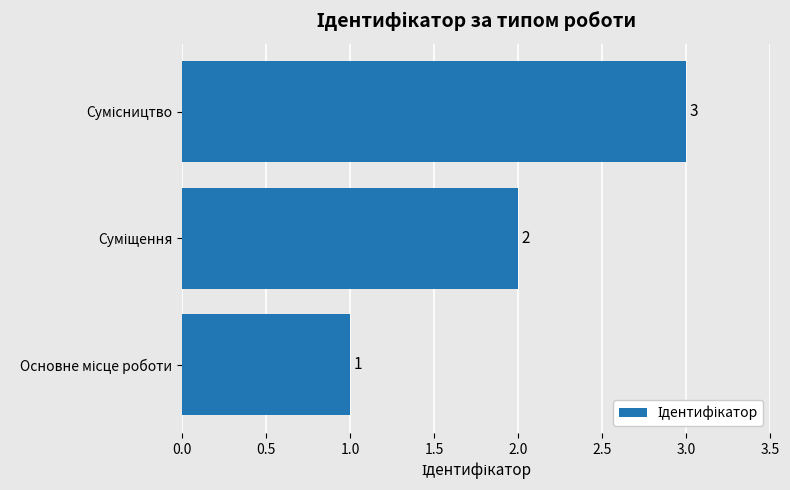

What is the maximum value shown in the chart?

3